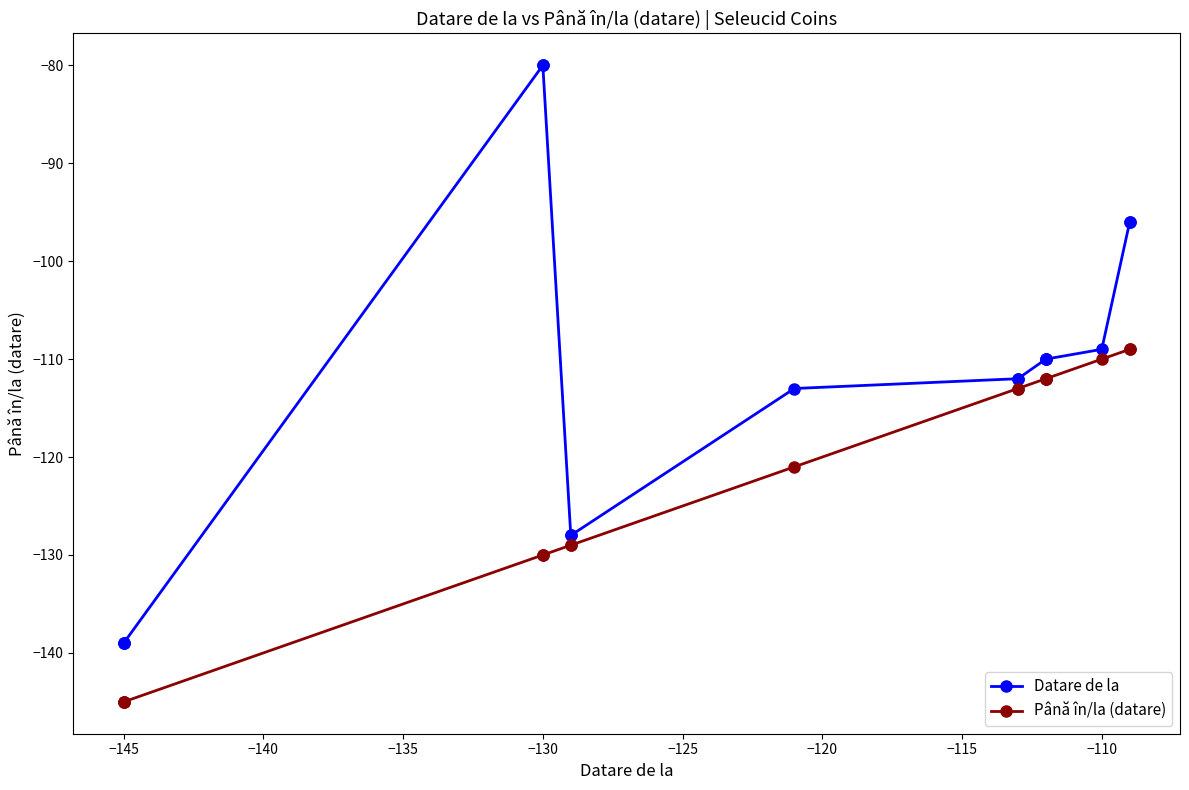

Rank the series at −120 from highest to lowest value.

Datare de la, Până în/la (datare)